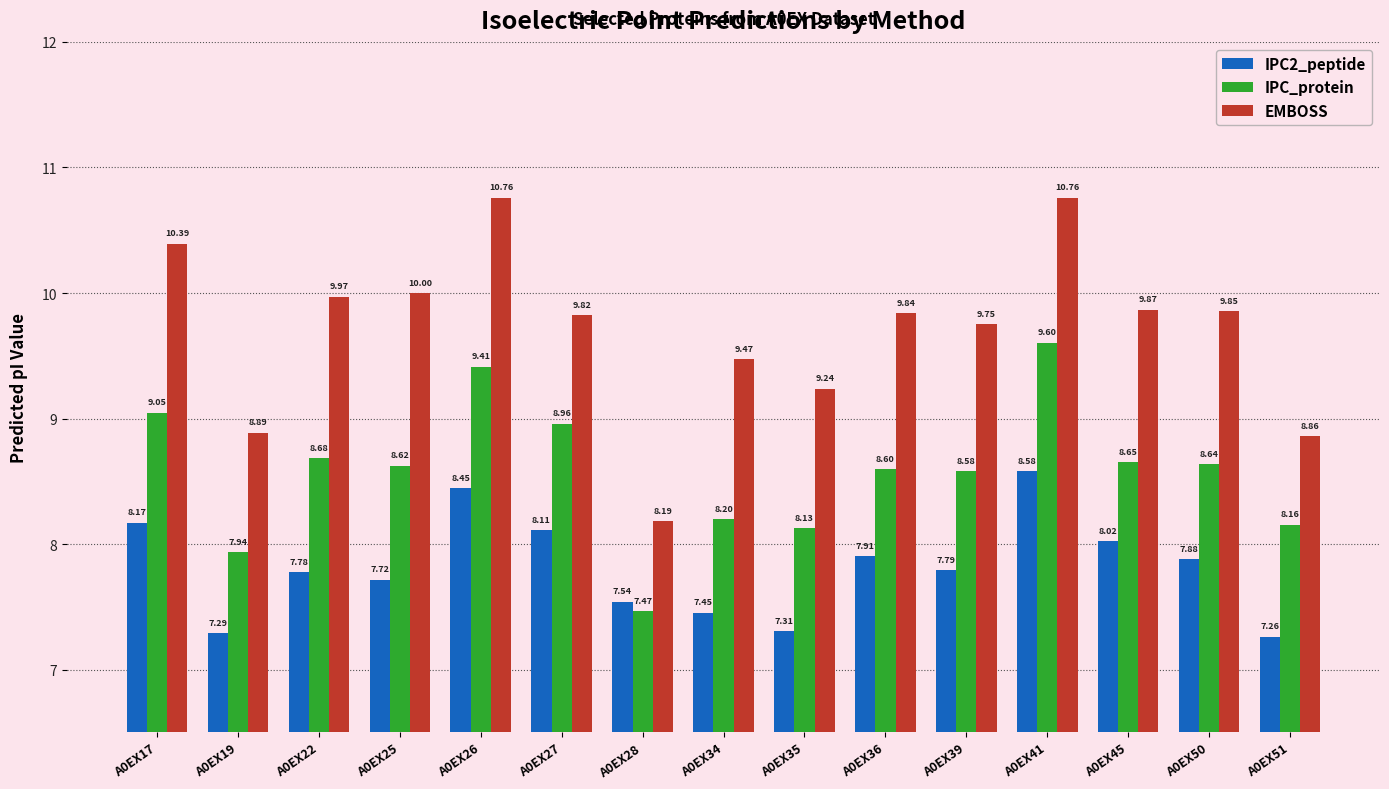

Between A0EX17 and A0EX28, which series saw the biggest shift?

EMBOSS